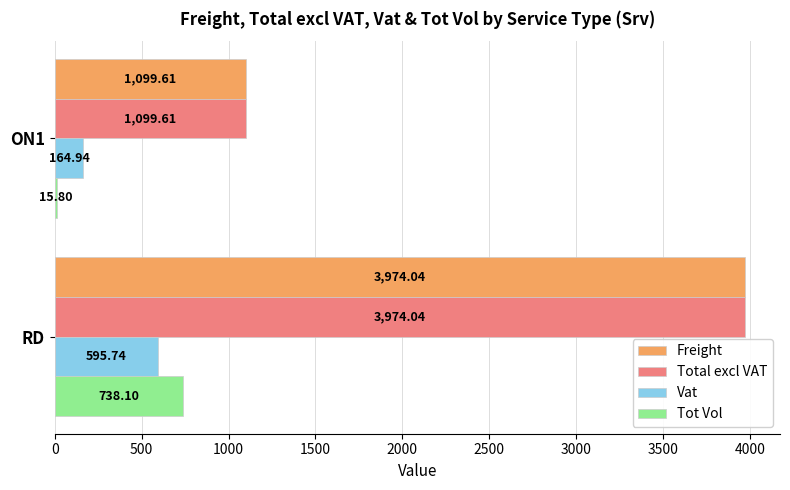

Is the value of Freight at RD greater than the value of Tot Vol at RD?

Yes